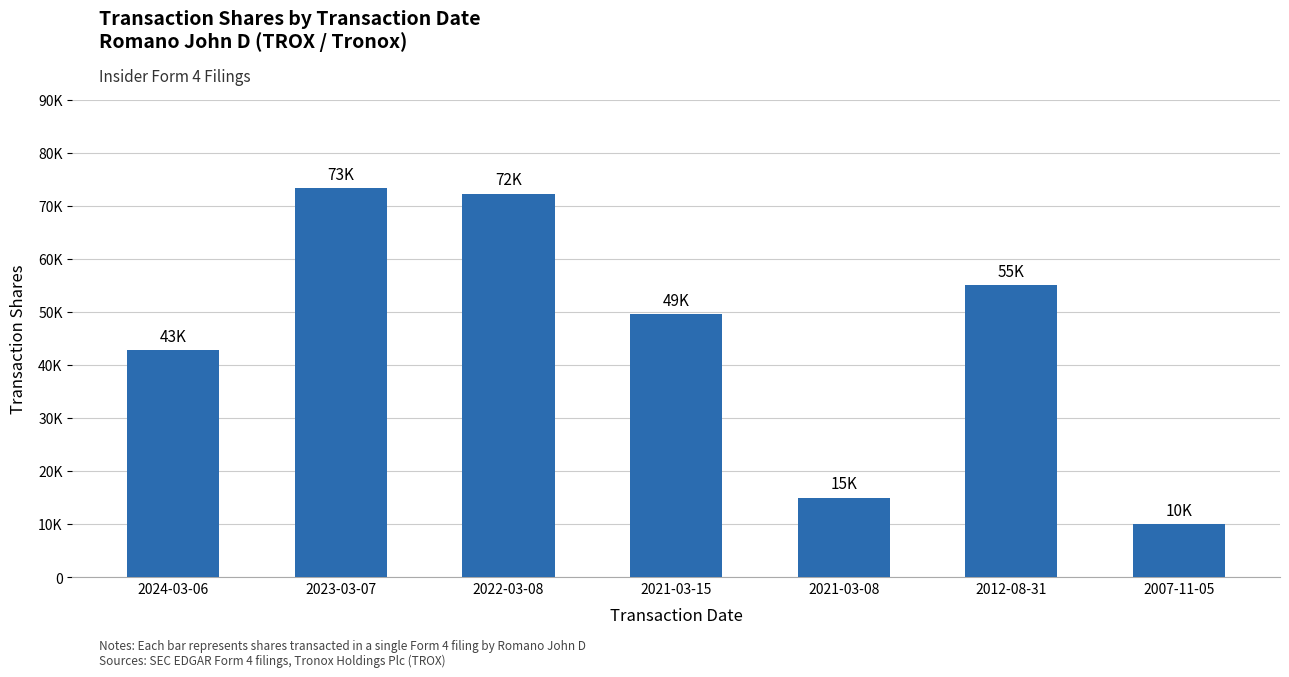

What is the label of the 5th bar from the left?

2021-03-08